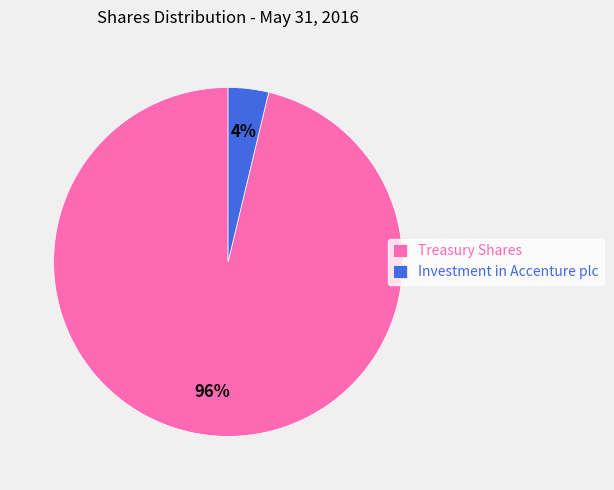

How many segments does this pie chart have?

2